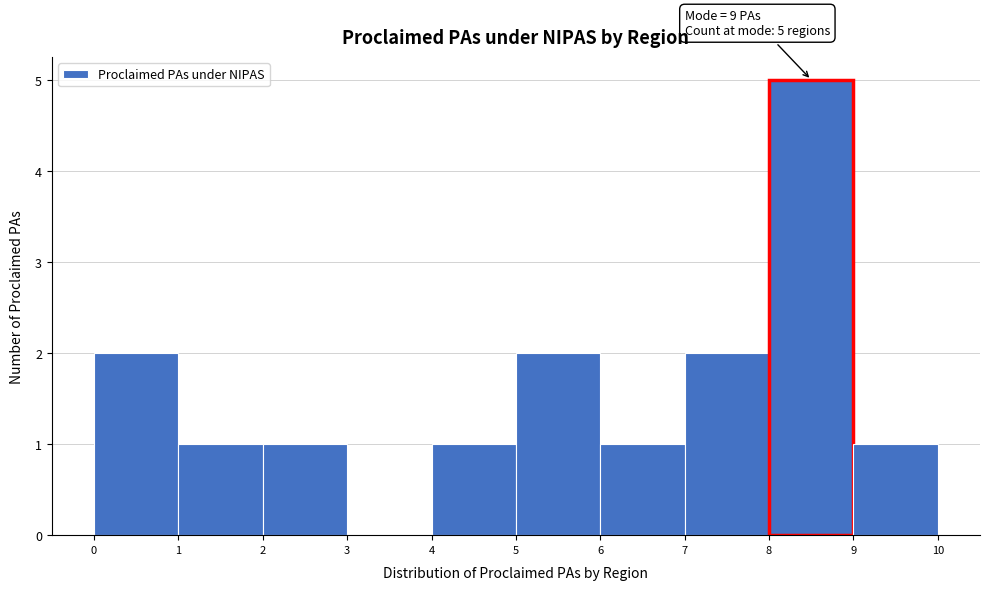

Reading right to left, list all the values displayed in this chart.

9=1	8=5	7=2	6=1	5=2	4=1	3=0	2=1	1=1	0=2